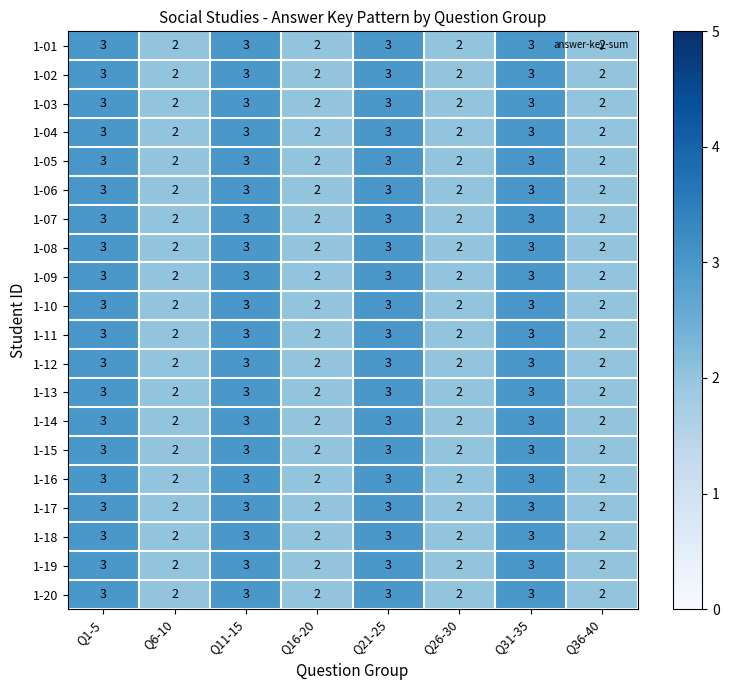

True or false: 1-06 has a value of 3 at Q1-5.

True